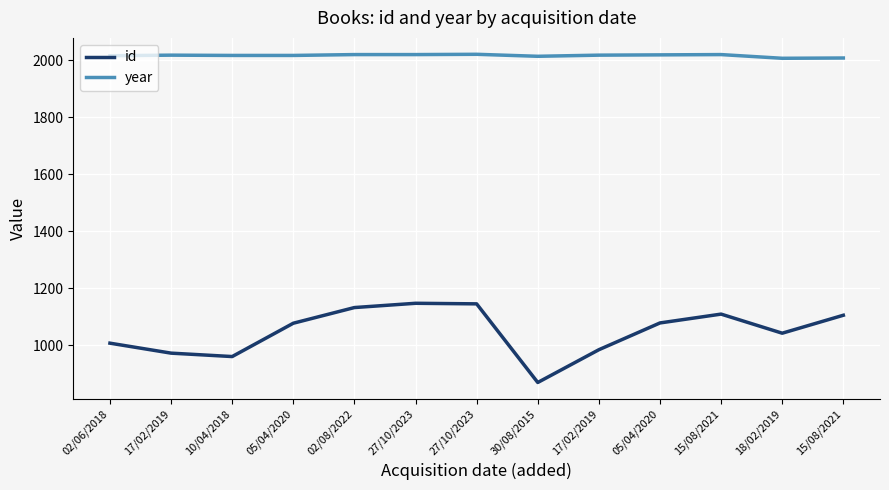

Does the chart display data point markers on the line(s)?

No